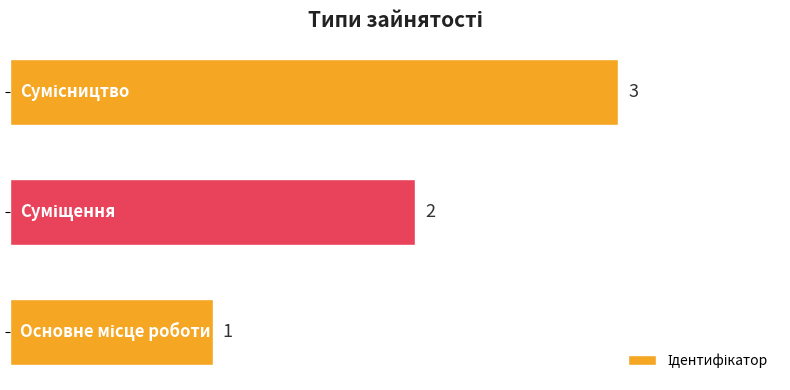

Count the values in the range 1 to 3.

3